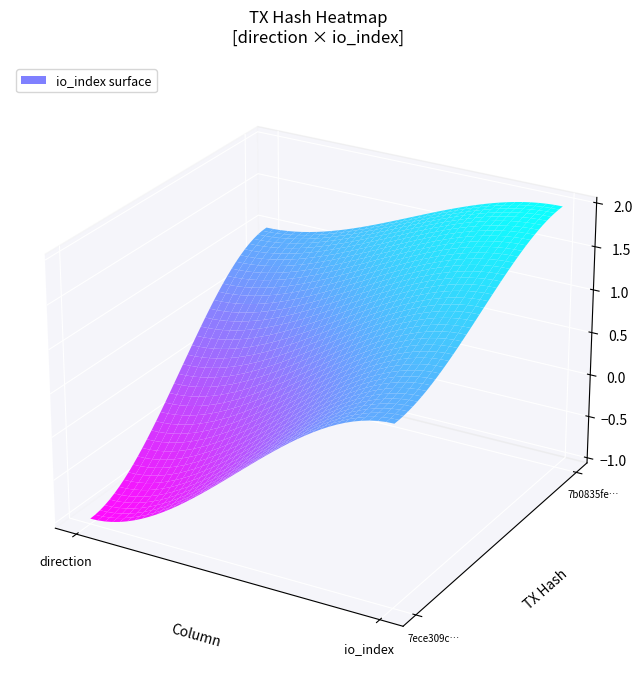

What is the difference between the 7b0835fede617f66b1d8c00b5459363078f2fbc values at 1 and -1?

1